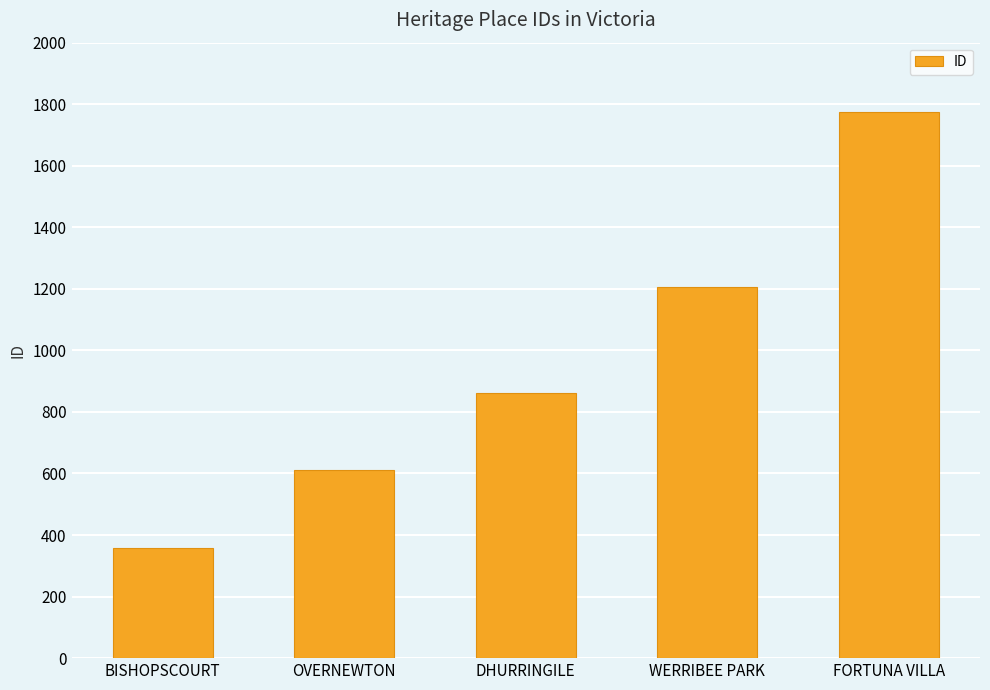

Between BISHOPSCOURT and FORTUNA VILLA, which is larger?

FORTUNA VILLA